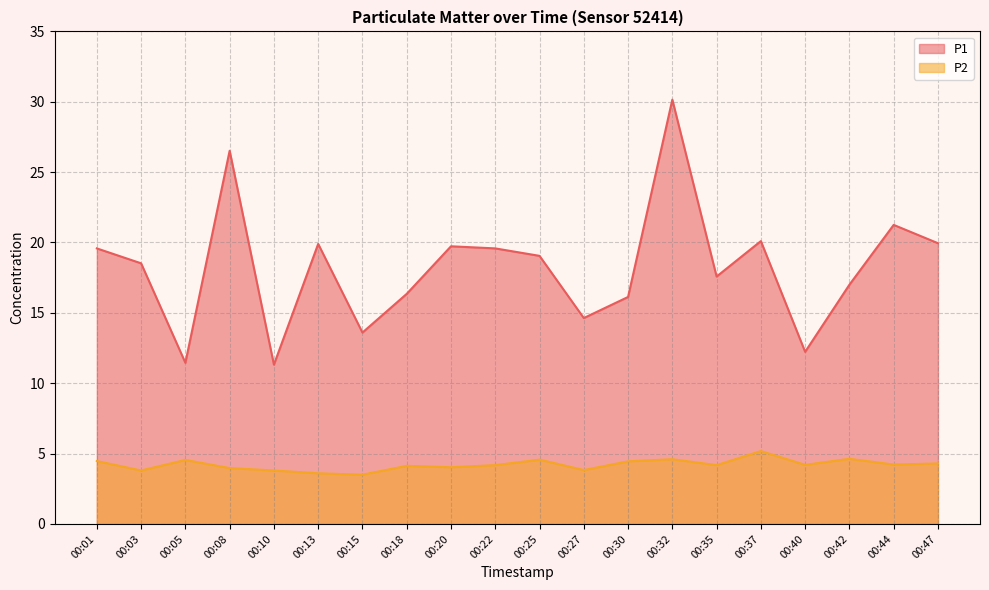

Reading left to right, transcribe all the data shown in this chart.

P1: 00:01=19.6	00:03=18.5	00:05=11.4	00:08=26.5	00:10=11.3	00:13=19.9	00:15=13.6	00:18=16.4	00:20=19.7	00:22=19.6	00:25=19.1	00:27=14.6	00:30=16.1	00:32=30.1	00:35=17.6	00:37=20.1	00:40=12.2	00:42=17.0	00:44=21.2	00:47=19.9
P2: 00:01=4.5	00:03=3.8	00:05=4.5	00:08=4.0	00:10=3.8	00:13=3.6	00:15=3.5	00:18=4.1	00:20=4.0	00:22=4.2	00:25=4.6	00:27=3.8	00:30=4.5	00:32=4.6	00:35=4.2	00:37=5.2	00:40=4.2	00:42=4.6	00:44=4.2	00:47=4.3